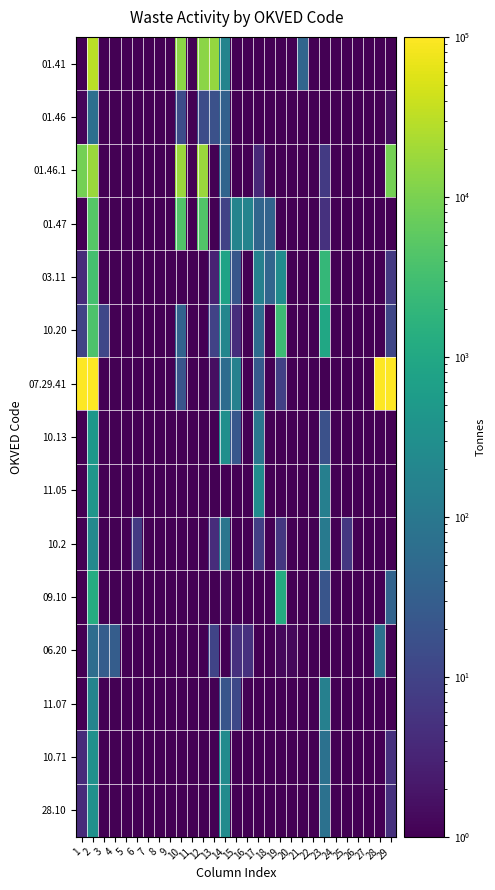

How many distinct data groups are displayed?

15